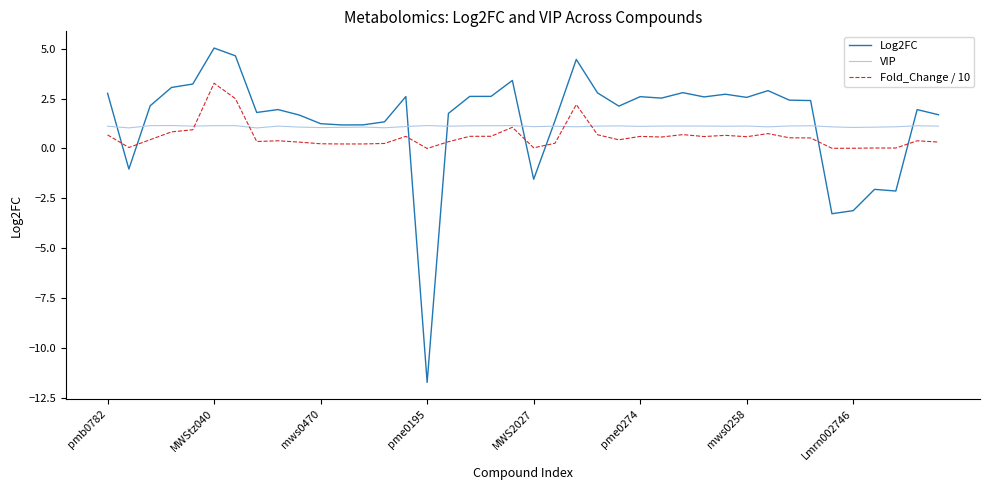

What is the greatest value displayed?

5.0